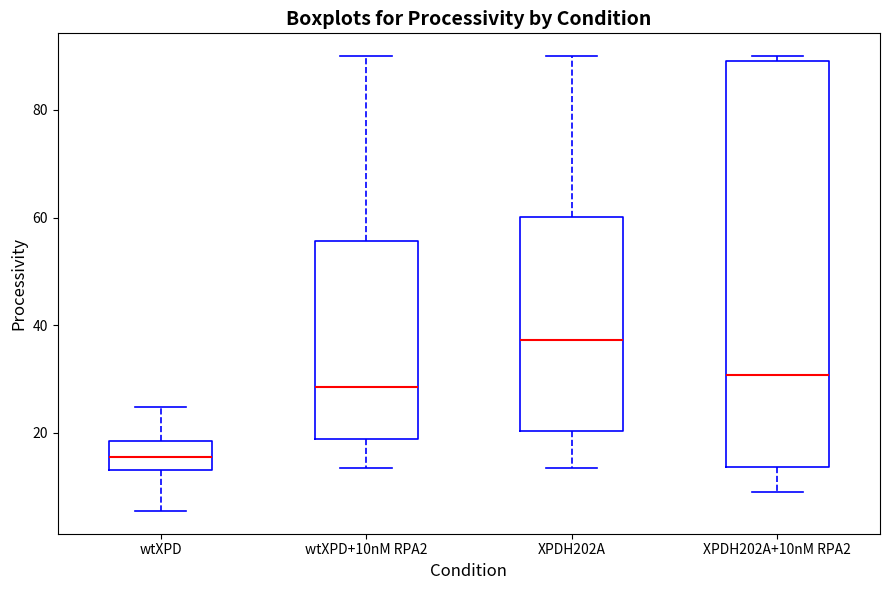

Reading left to right, transcribe this box plot: for each box, give where its median line is, the range the box spans, and where its two whiskers end, as read against the y-axis. The values are not printed on the chart, so give them approximately, as read against the axis.

wtXPD: median 16, box 14 to 18, whiskers 6 to 24
wtXPD+10nM RPA2: median 28, box 18 to 56, whiskers 14 to 90
XPDH202A: median 38, box 20 to 60, whiskers 14 to 90
XPDH202A+10nM RPA2: median 30, box 14 to 90, whiskers 10 to 90 (just above the box's upper edge)